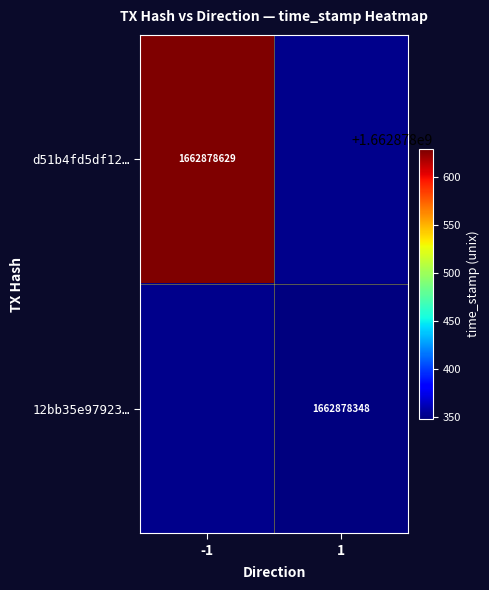

Is the value of d51b4fd5df12fc2a7d3520e5034785277e844b1 at direction greater than the value of 12bb35e979238ee5a1b69e8ab83694d9a1b3114 at direction?

No